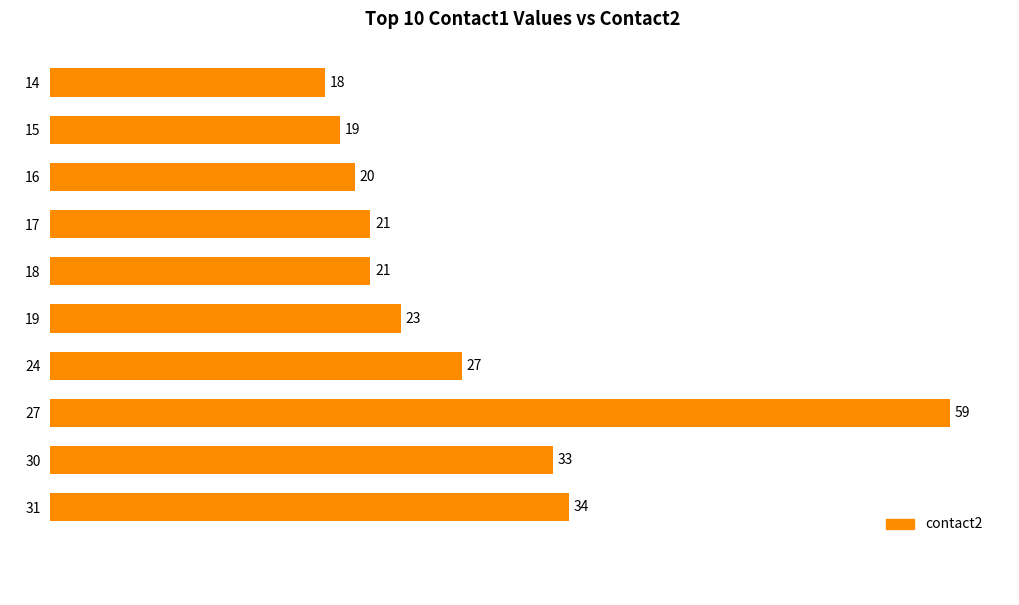

What is the value of the 10th bar from the top?

34